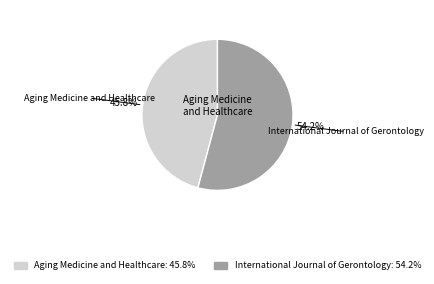

Combined, what portion of the pie is Aging Medicine and Healthcare and International Journal of Gerontology?

100.0%